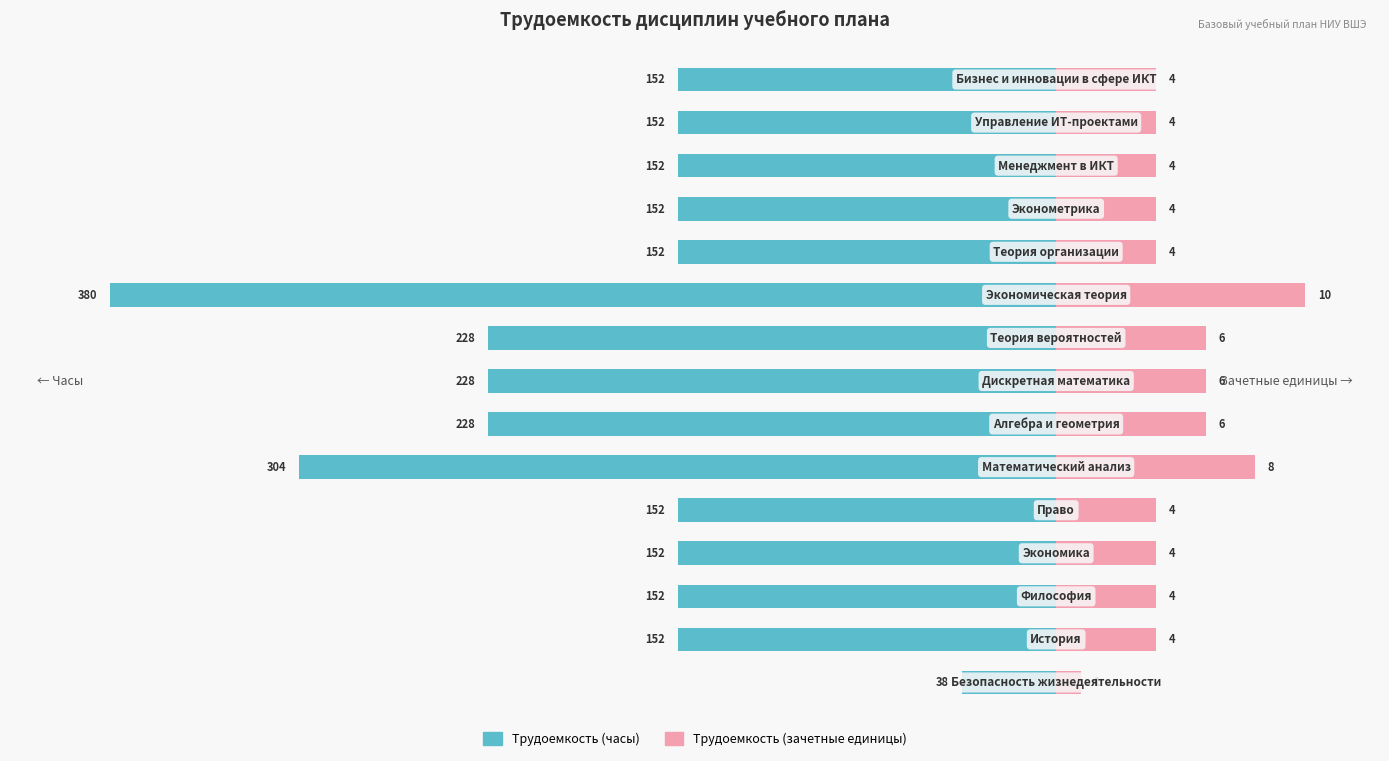

Which has a higher value, 6 or 14?

14